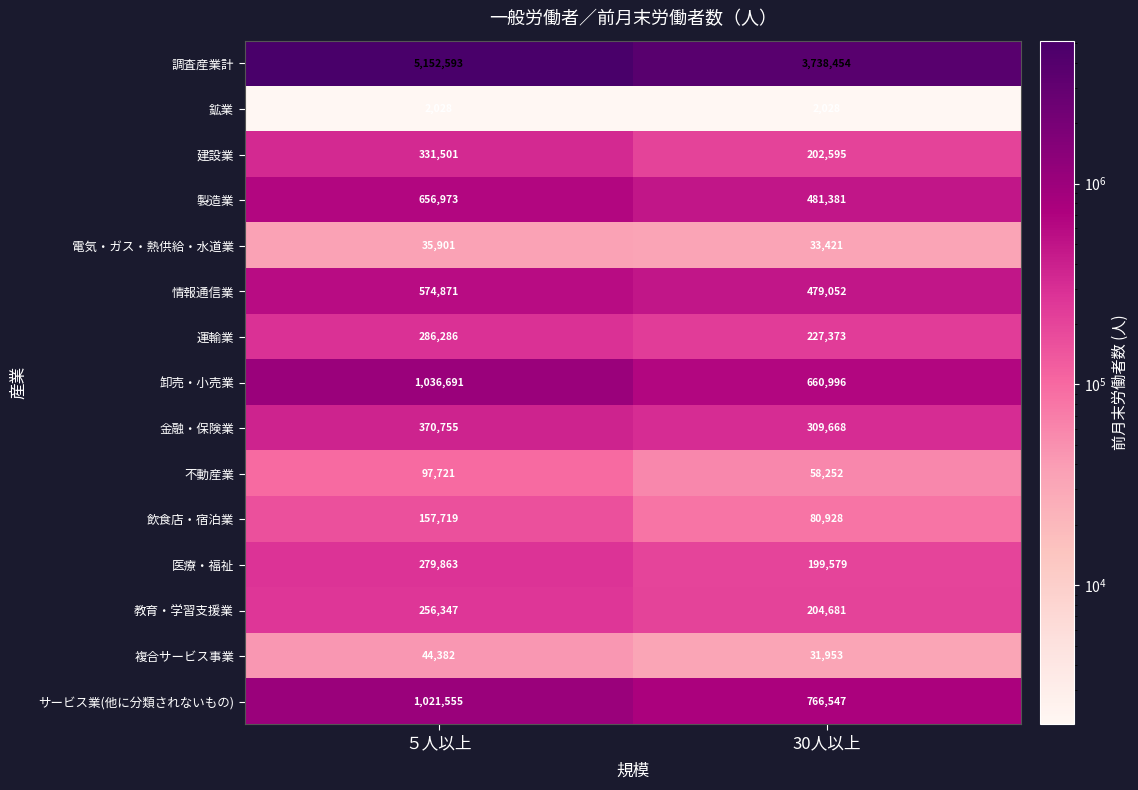

The 鉱業 series shows 2028 at 30人以上. True or false?

True